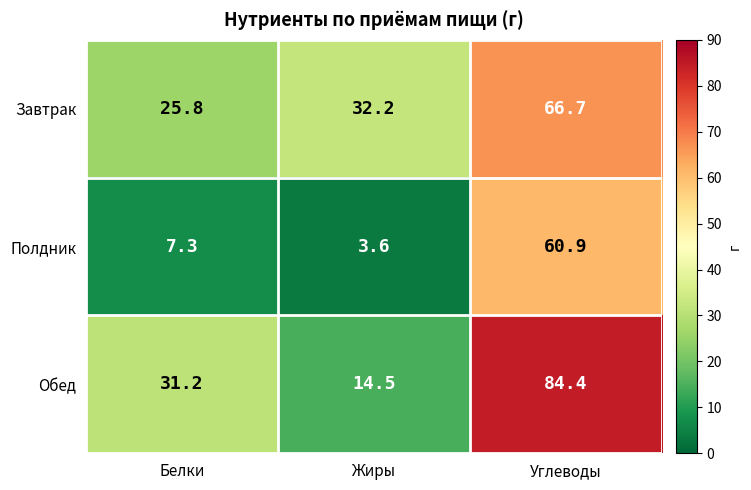

What is the total value across all series at Белки?

64.3